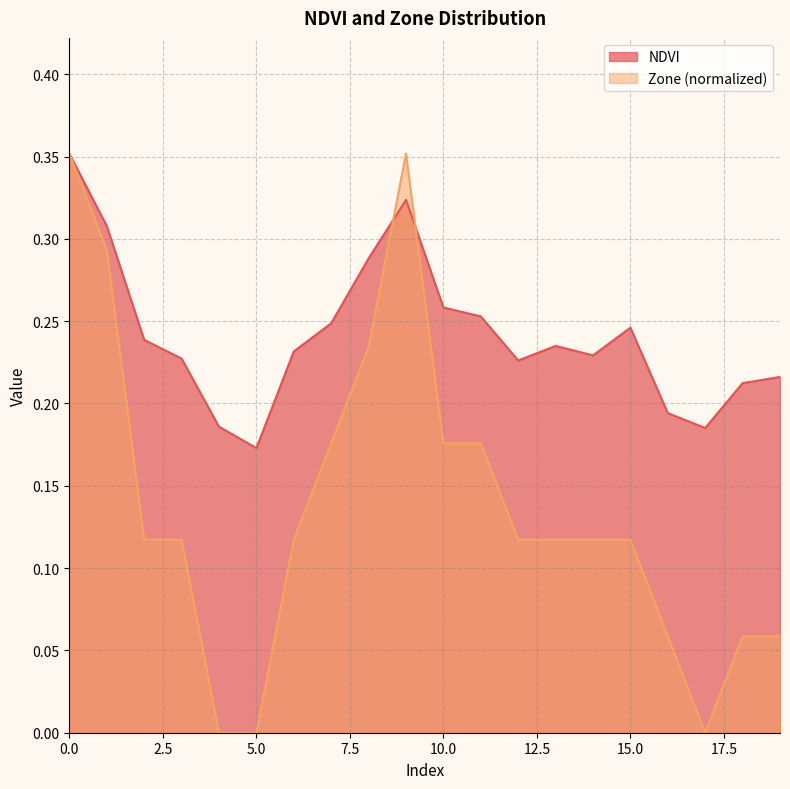

Does the chart display data point markers on the line(s)?

No